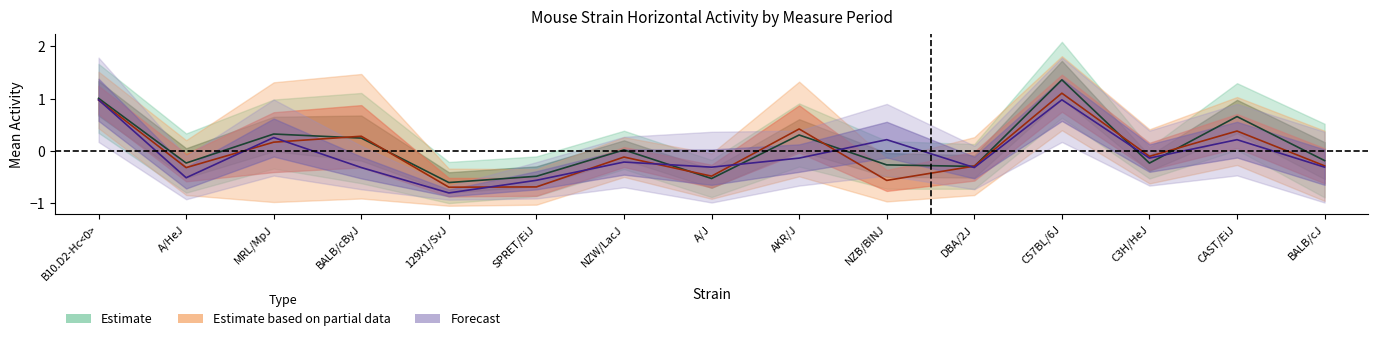

Reading left to right, transcribe all the data shown in this chart.

mean_horiz1: B10.D2-Hc<0>=1.0	A/HeJ=-0.2	MRL/MpJ=0.3	BALB/cByJ=0.2	129X1/SvJ=-0.6	SPRET/EiJ=-0.5	NZW/LacJ=0.0	A/J=-0.5	AKR/J=0.3	NZB/BlNJ=-0.3	DBA/2J=-0.3	C57BL/6J=1.4	C3H/HeJ=-0.2	CAST/EiJ=0.7	BALB/cJ=-0.2
mean_horiz2: B10.D2-Hc<0>=1.0	A/HeJ=-0.3	MRL/MpJ=0.2	BALB/cByJ=0.3	129X1/SvJ=-0.7	SPRET/EiJ=-0.7	NZW/LacJ=-0.1	A/J=-0.5	AKR/J=0.4	NZB/BlNJ=-0.6	DBA/2J=-0.3	C57BL/6J=1.1	C3H/HeJ=-0.1	CAST/EiJ=0.4	BALB/cJ=-0.3
mean_horiz3: B10.D2-Hc<0>=1.0	A/HeJ=-0.5	MRL/MpJ=0.3	BALB/cByJ=-0.3	129X1/SvJ=-0.8	SPRET/EiJ=-0.6	NZW/LacJ=-0.2	A/J=-0.3	AKR/J=-0.1	NZB/BlNJ=0.2	DBA/2J=-0.3	C57BL/6J=1.0	C3H/HeJ=-0.1	CAST/EiJ=0.2	BALB/cJ=-0.3